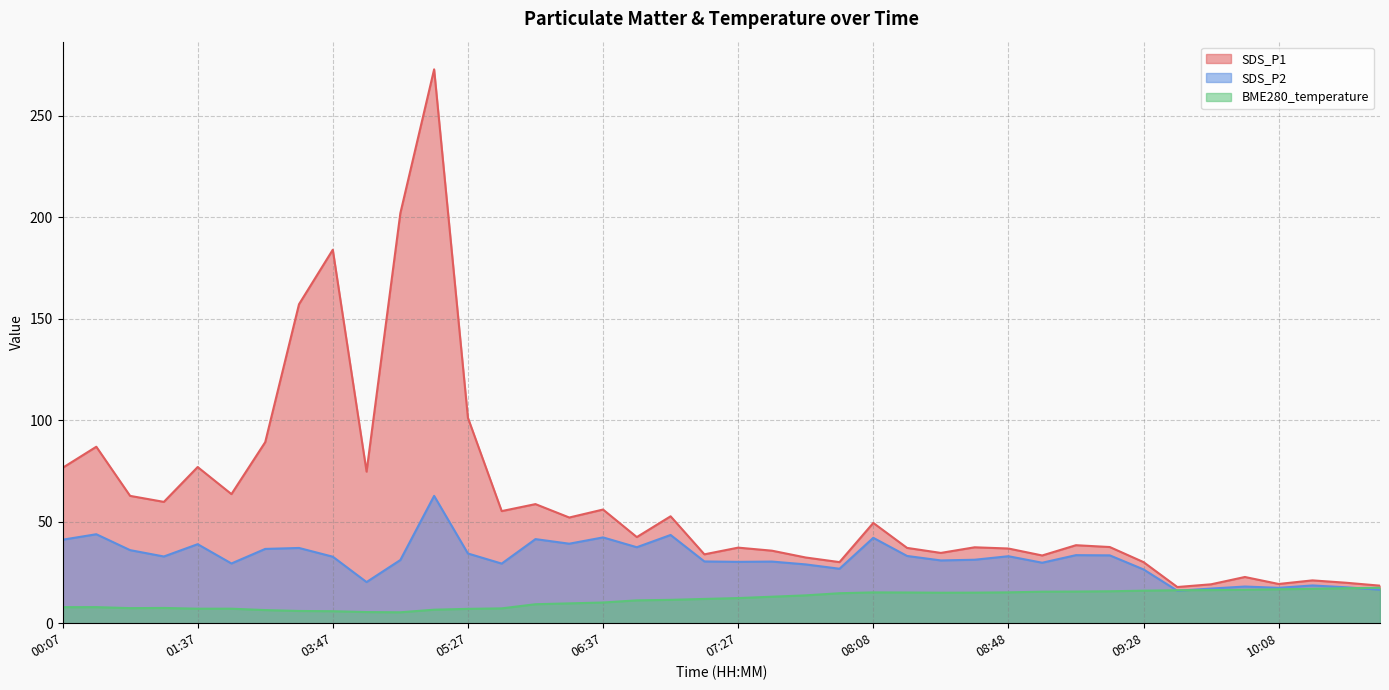

List the labels in order of BME280_temperature value, largest first.

10:39, 10:28, 10:18, 10:08, 09:58, 09:48, 09:38, 09:28, 09:18, 09:08, 08:58, 08:48, 08:08, 08:18, 08:38, 08:28, 07:58, 07:47, 07:37, 07:27, 07:17, 07:07, 06:57, 06:37, 06:27, 06:17, 00:17, 00:07, 00:57, 00:47, 05:37, 01:37, 01:47, 05:27, 05:17, 02:37, 03:37, 03:47, 04:07, 04:17